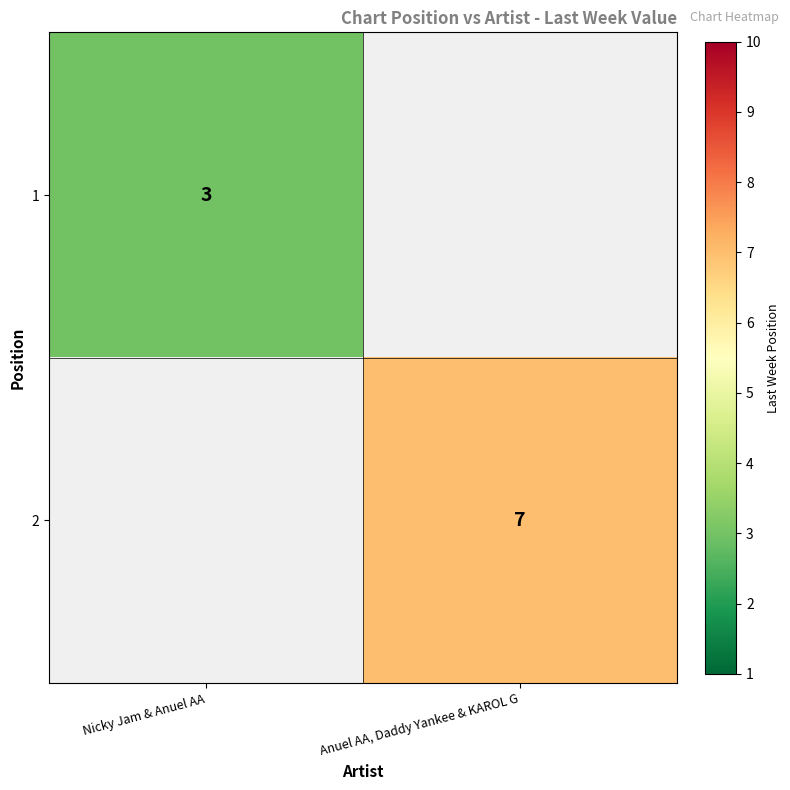

The 1 series shows 3 at Nicky Jam & Anuel AA. True or false?

True